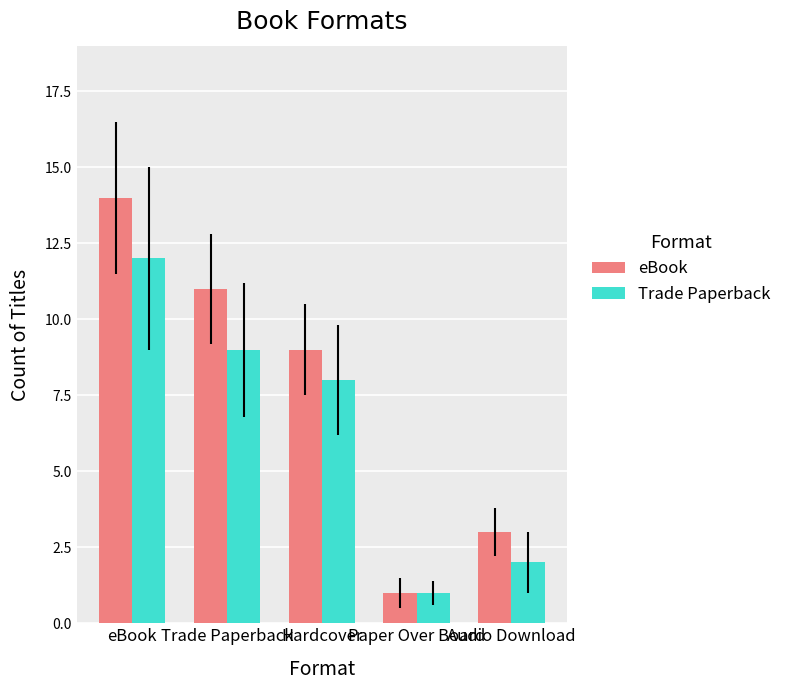

At which label does eBook reach its minimum?

Paper Over Board